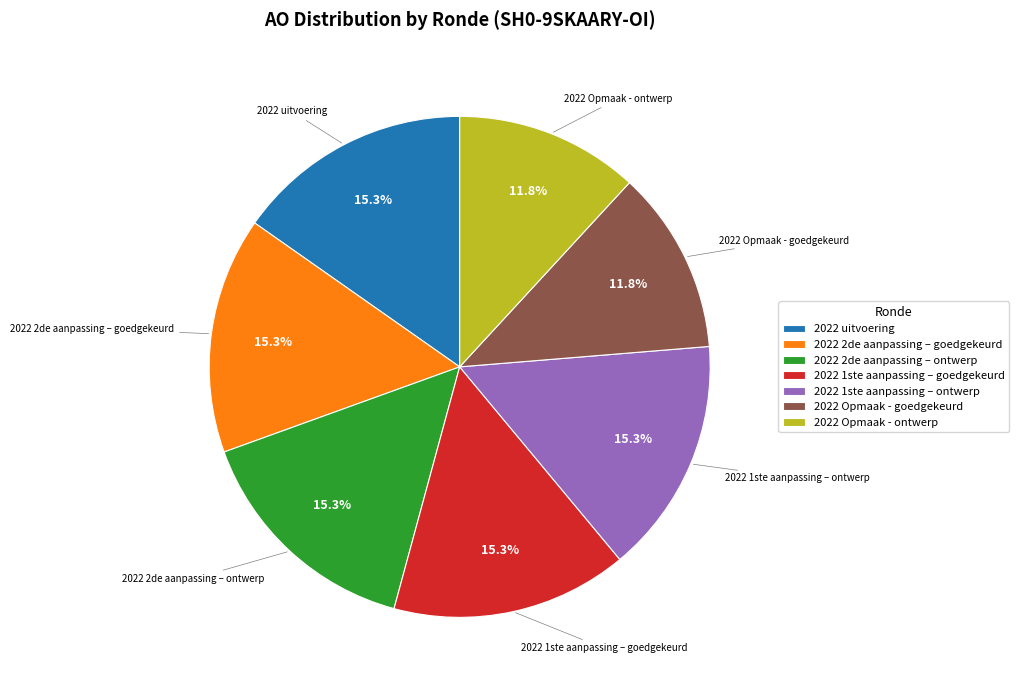

How many slices are in this pie chart?

7